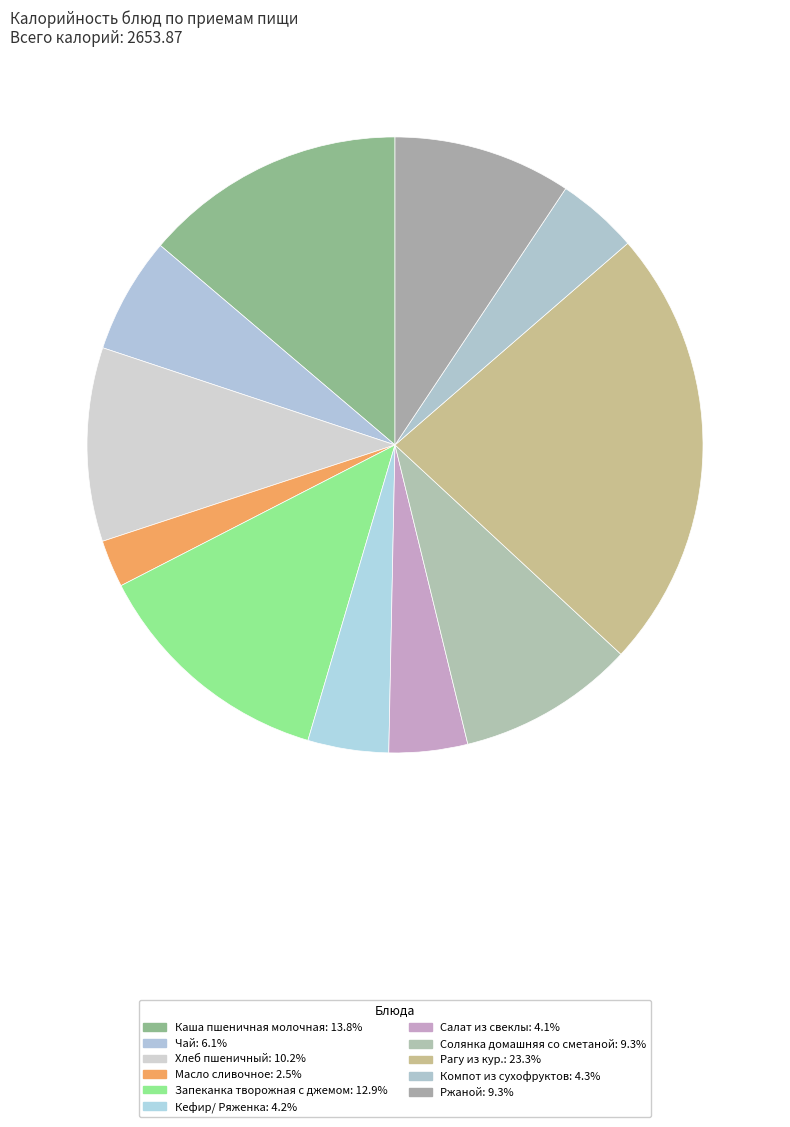

Does Кефир/ Ряженка account for over 50% of the chart?

No